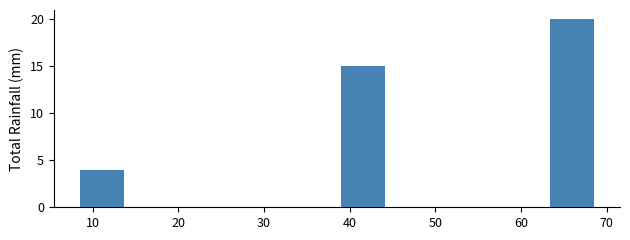

How tall is the bar that spans 38.5 to 44.6 on the x-axis? Neither the bar edges nor the heights are printed on the chart, so give them approximately, as read against the axes.

15